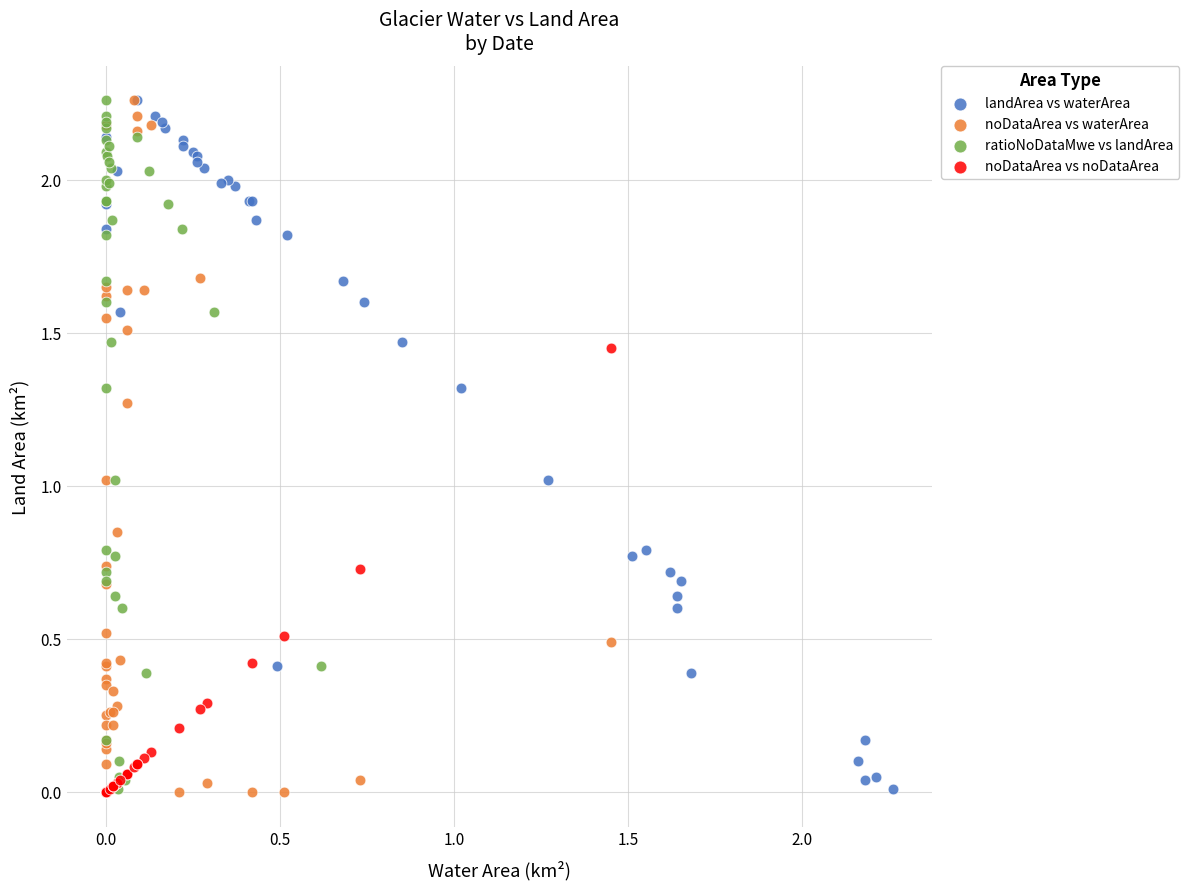

What are all the series names shown in the legend?

landArea vs waterArea, noDataArea vs waterArea, ratioNoDataMwe vs landArea, noDataArea vs noDataArea